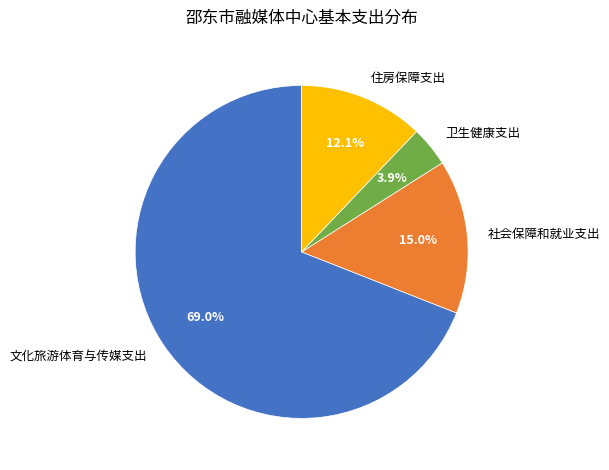

To the nearest percent, what is the average slice percentage?

25%